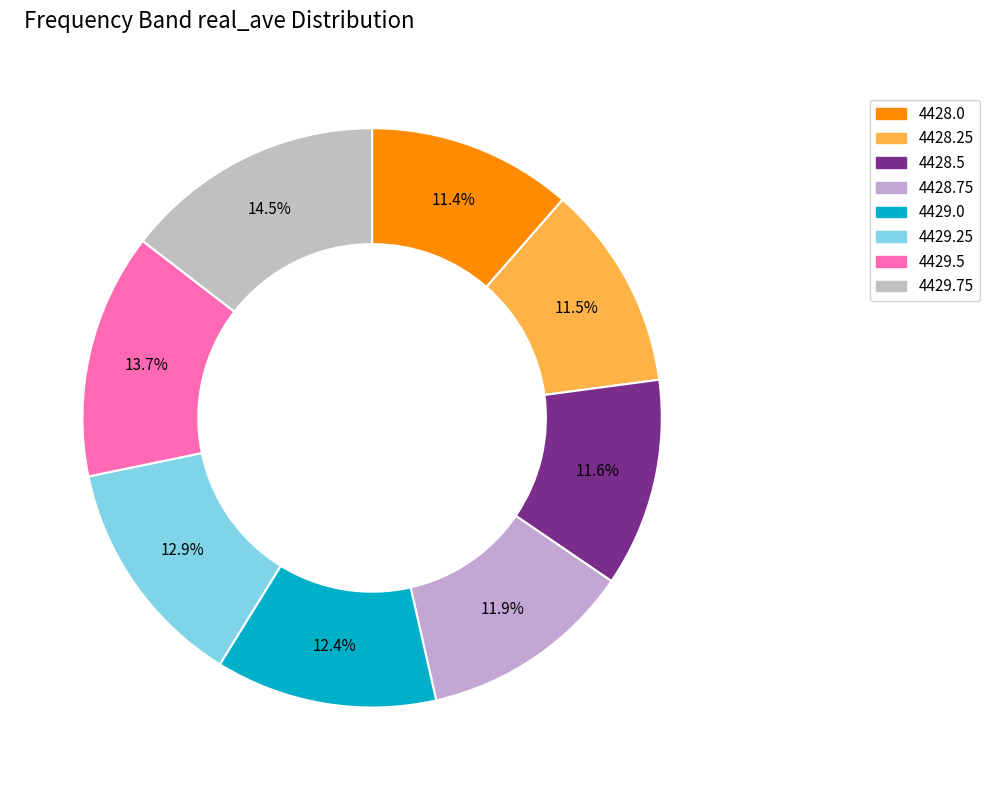

True or false: 4429.75 accounts for 4% of the total.

False